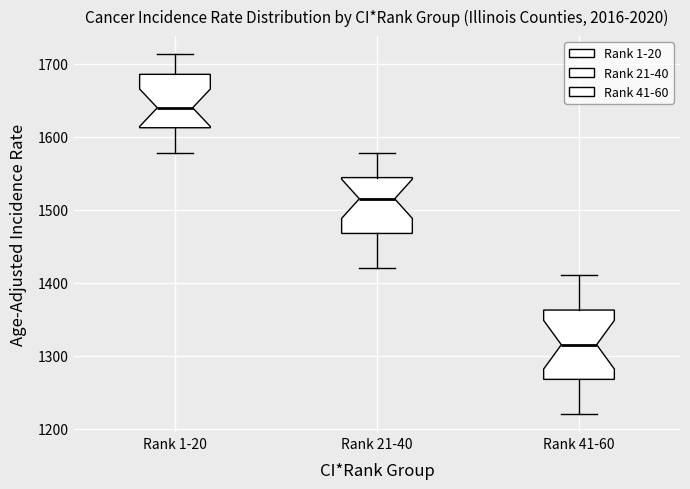

Reading left to right, read every box against the y-axis: the position of its median line, the range the box covers, and the ends of its whiskers. The values are not printed on the chart, so give them approximately, as read against the axis.

Rank 1-20: median 1640, box 1610 to 1690, whiskers 1580 to 1710
Rank 21-40: median 1520, box 1470 to 1540, whiskers 1420 to 1580
Rank 41-60: median 1320, box 1270 to 1360, whiskers 1220 to 1410